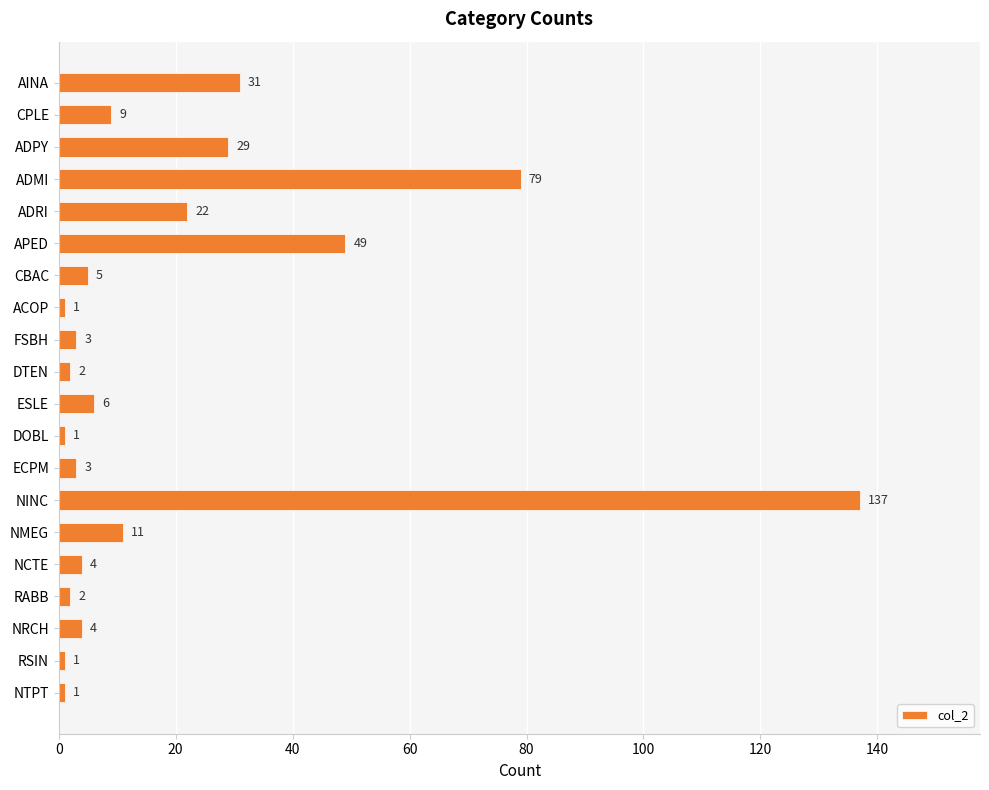

What is the change in value from ADMI to NTPT?

-78